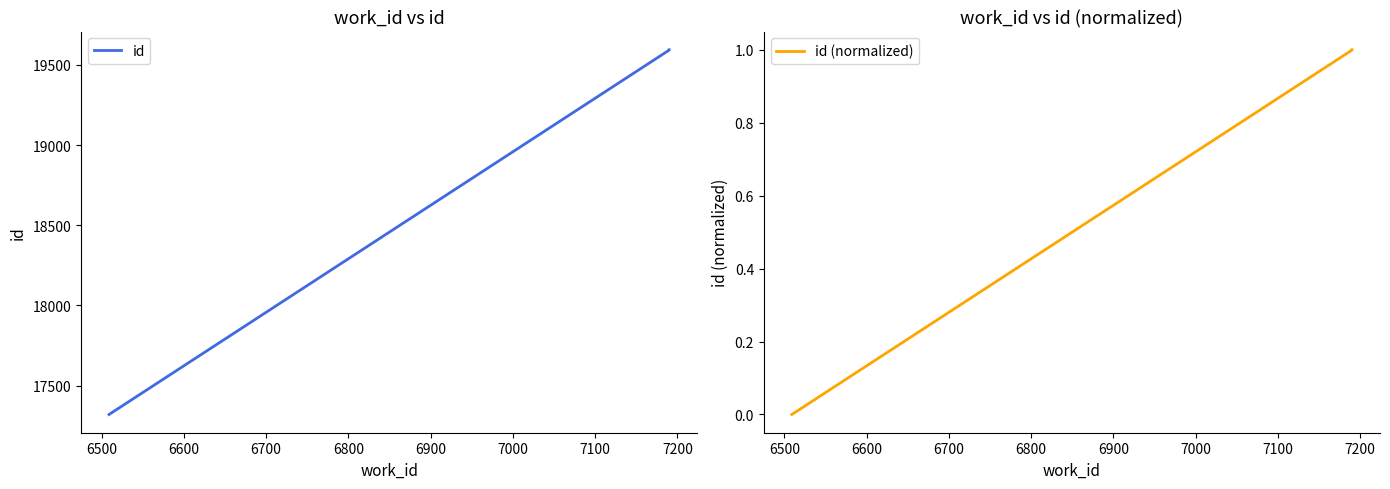

What is the difference between the second highest and minimum values in the id (normalized) series?

1.0